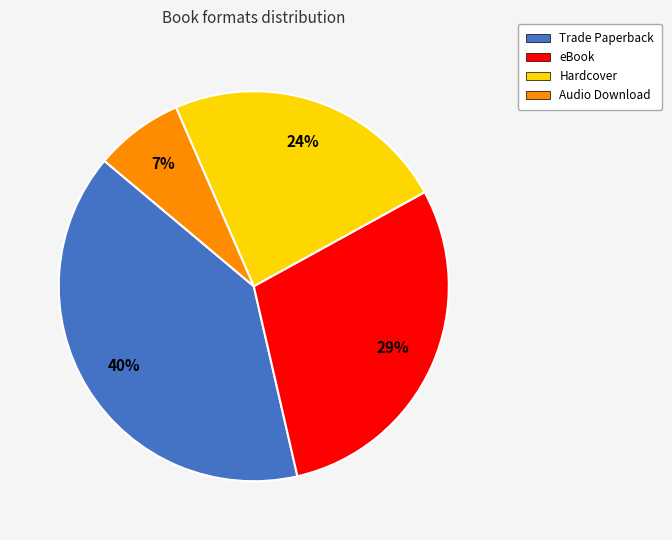

The Audio Download slice represents 7% of the pie. True or false?

True